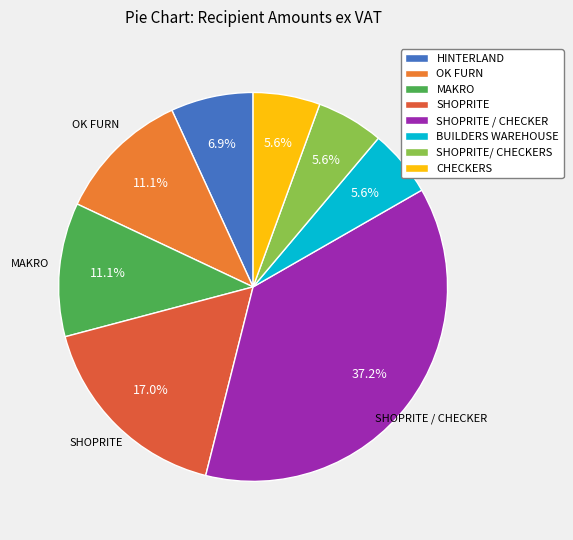

What is the change in value from MAKRO to SHOPRITE?

+227.9